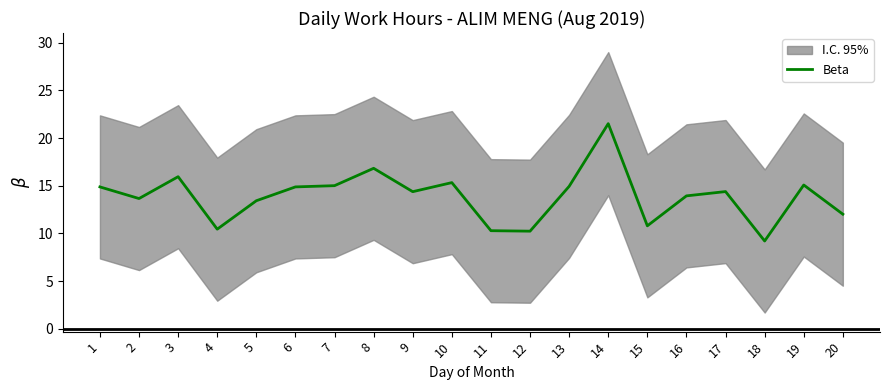

The chart shows a value of 3.5 at 5. True or false?

False